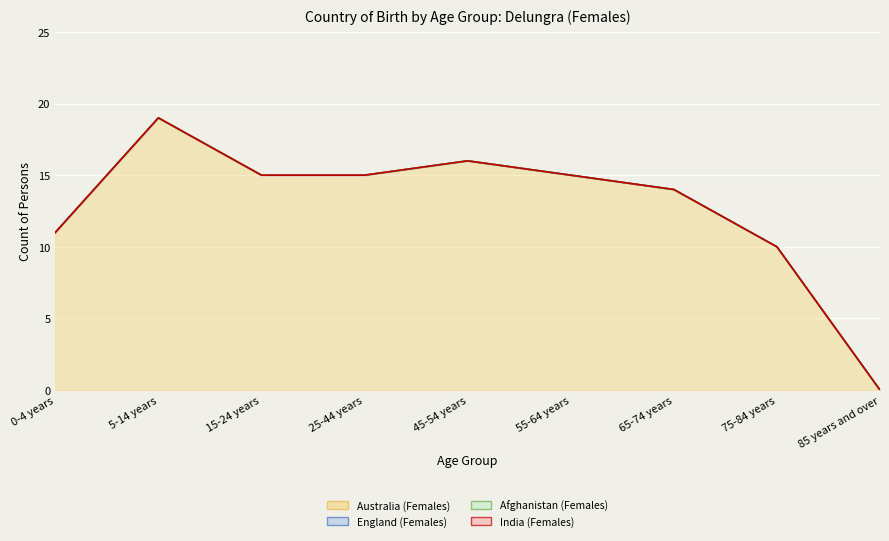

True or false: India (Females) has more than 2 interior local peaks.

False